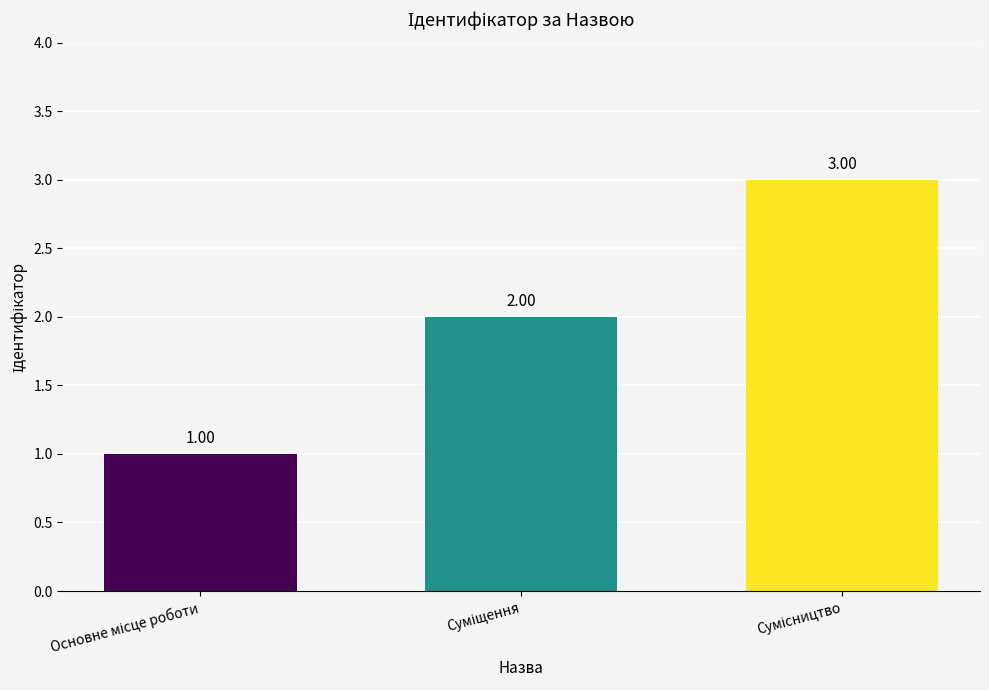

The value at Сумісництво is 4. True or false?

False